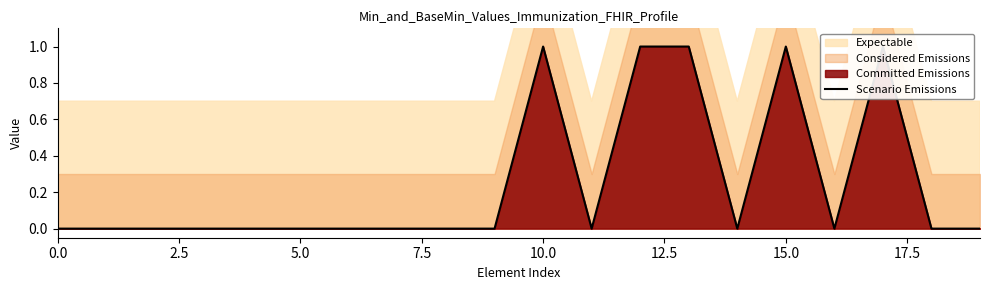

Count the values in the range 0 to 1.

20